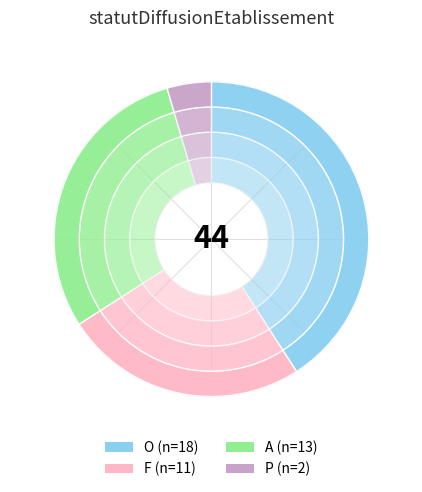

What percentage is the O slice, to the nearest percent?

41%